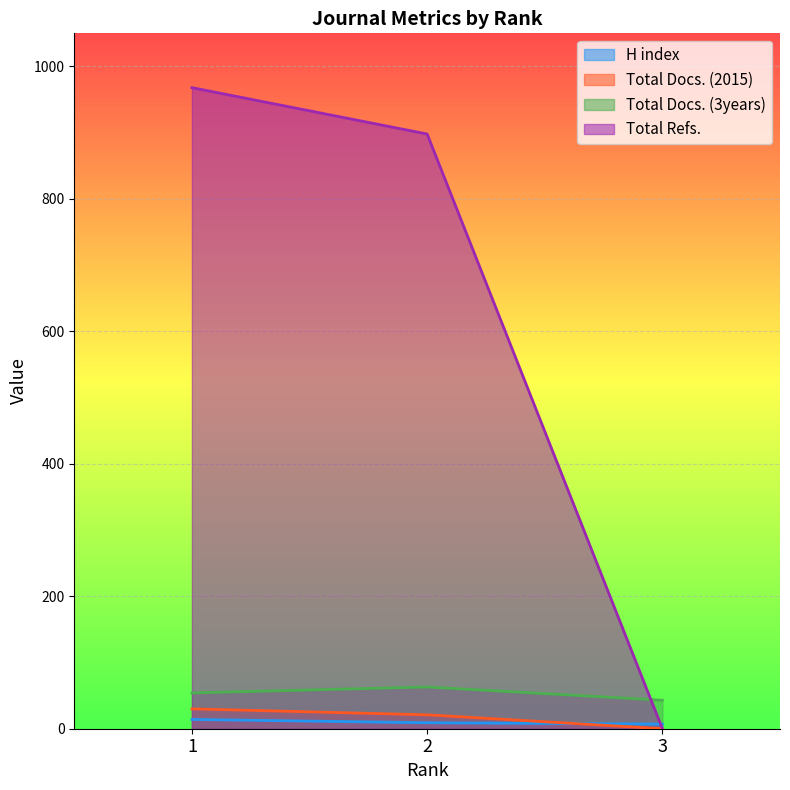

Count the Total Docs. (3years) values in the range 43 to 63.

3